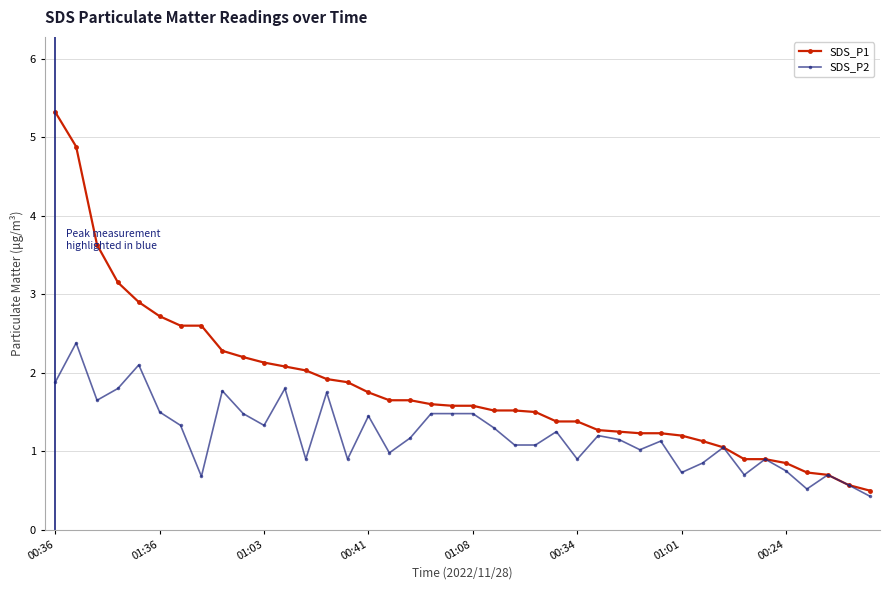

What is the sum of all SDS_P2 values?

48.6